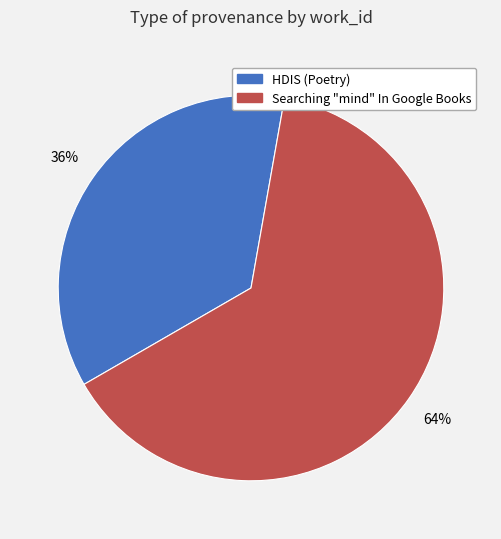

To the nearest percent, what is the difference between the largest and smallest slice percentages?

28%